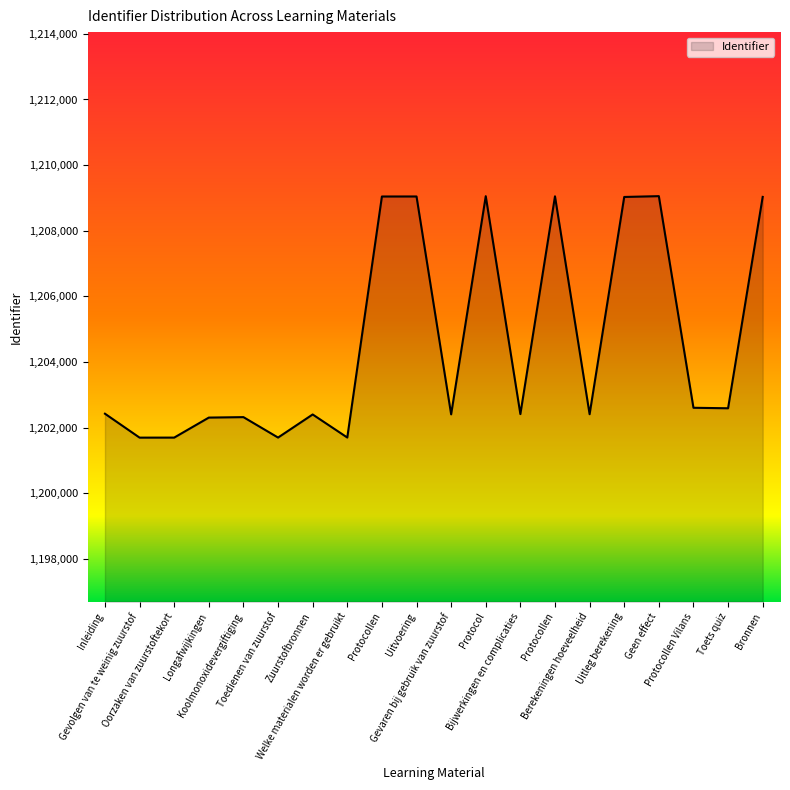

How many lines are shown in the chart?

1